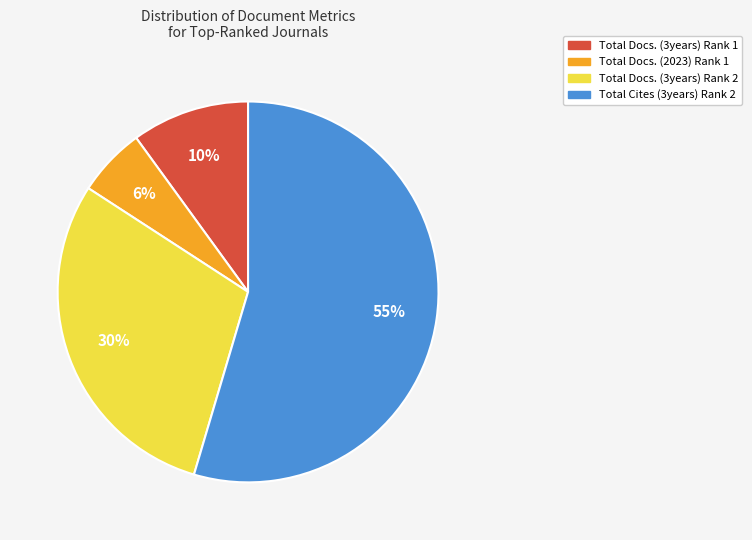

Do Total Docs. (2023) Rank 1 and Total Docs. (3years) Rank 2 together represent more than half of the pie?

No